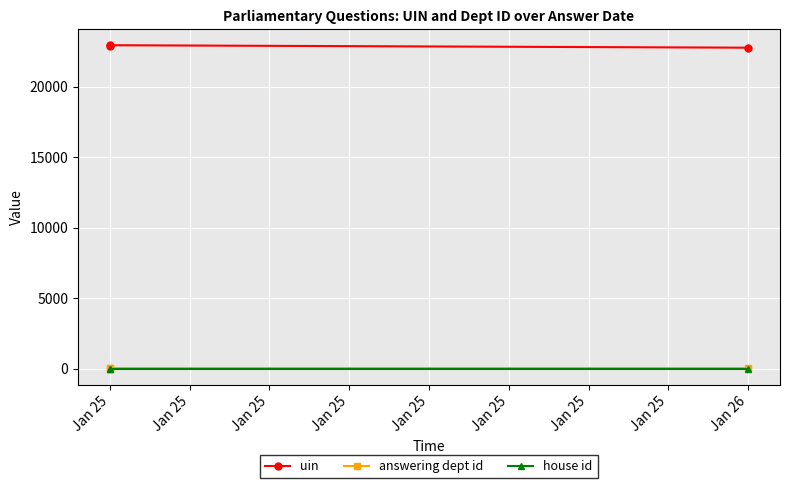

At which category is the sum across all series the highest?

Jan 25